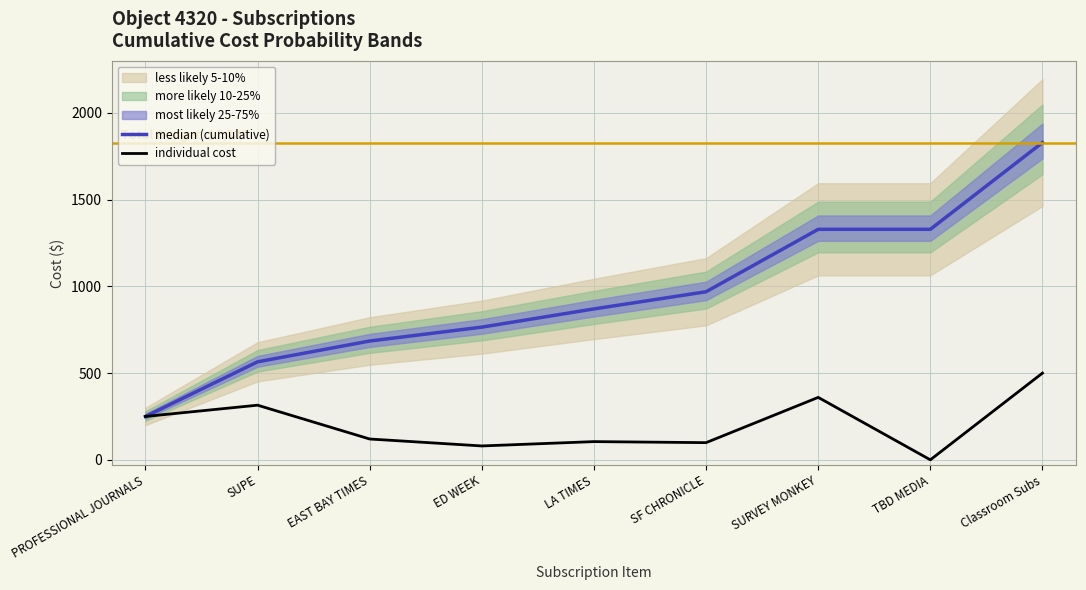

True or false: individual cost and median (cumulative) cross at least once.

False